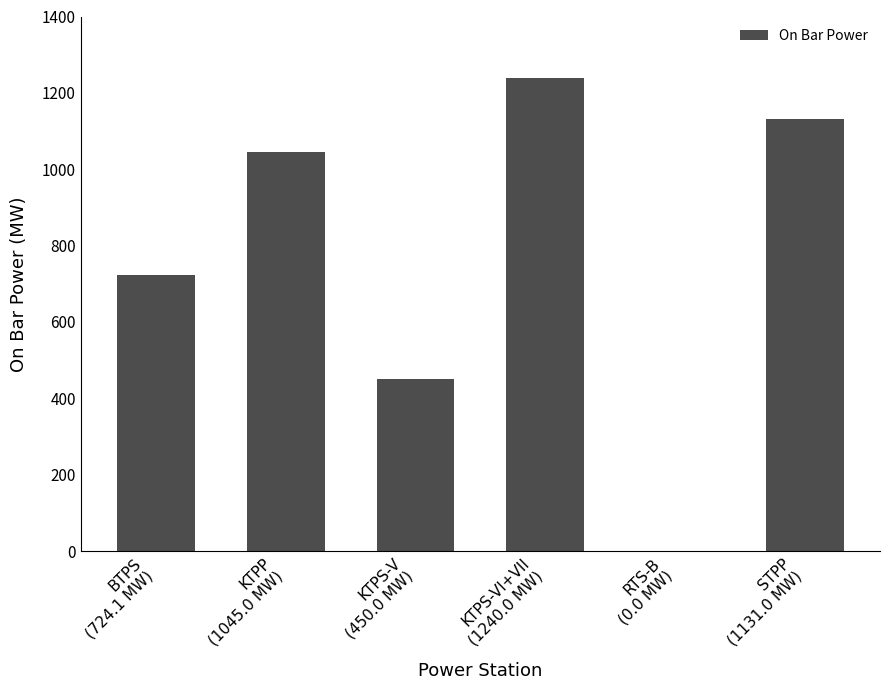

What is the sum of all values?

4590.1